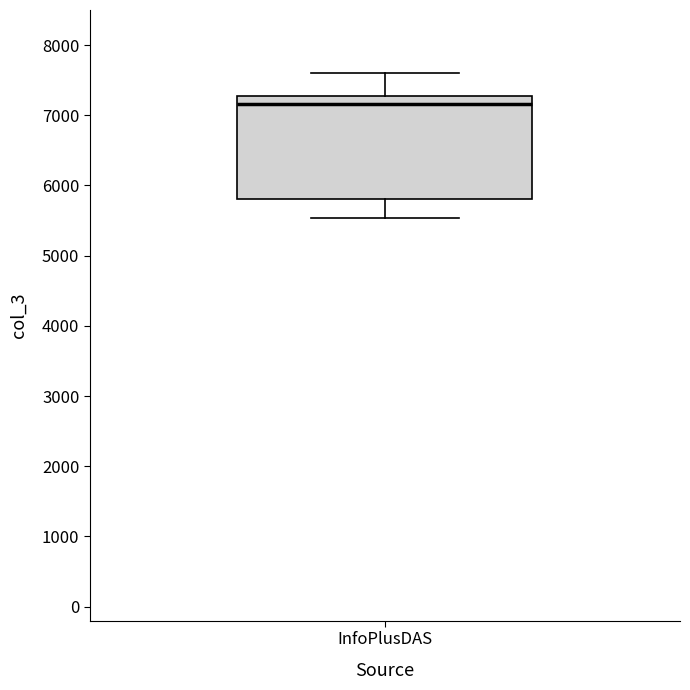

Read this box plot against the y-axis: the position of the median line, the range covered by the box, and the ends of both whiskers. The values are not printed on the chart, so give them approximately, as read against the axis.

median 7200, box 5800 to 7300, whiskers 5500 to 7600